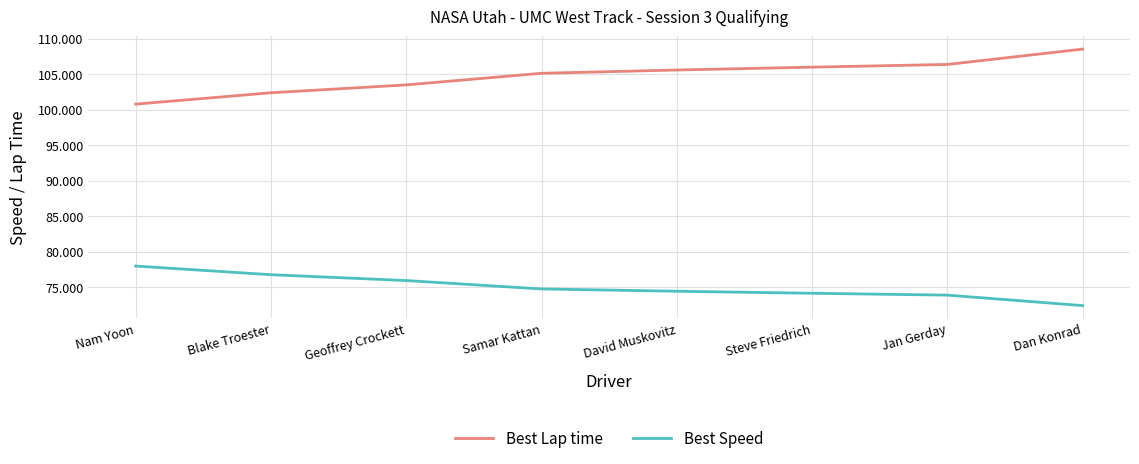

True or false: Best Speed and Best Lap time cross at least once.

False